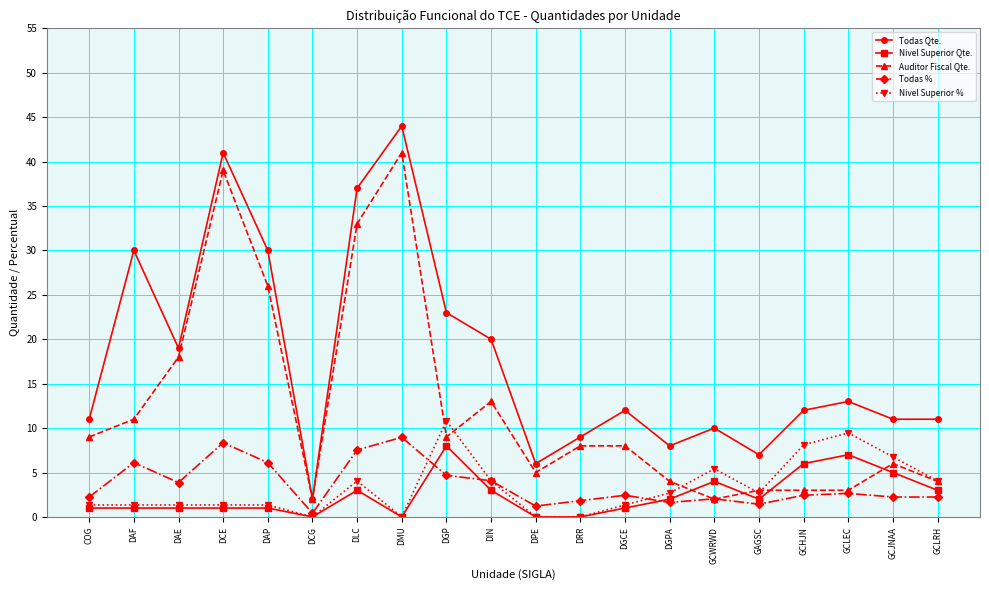

At which label is Auditor Fiscal Qte. closest to 21?

DAE